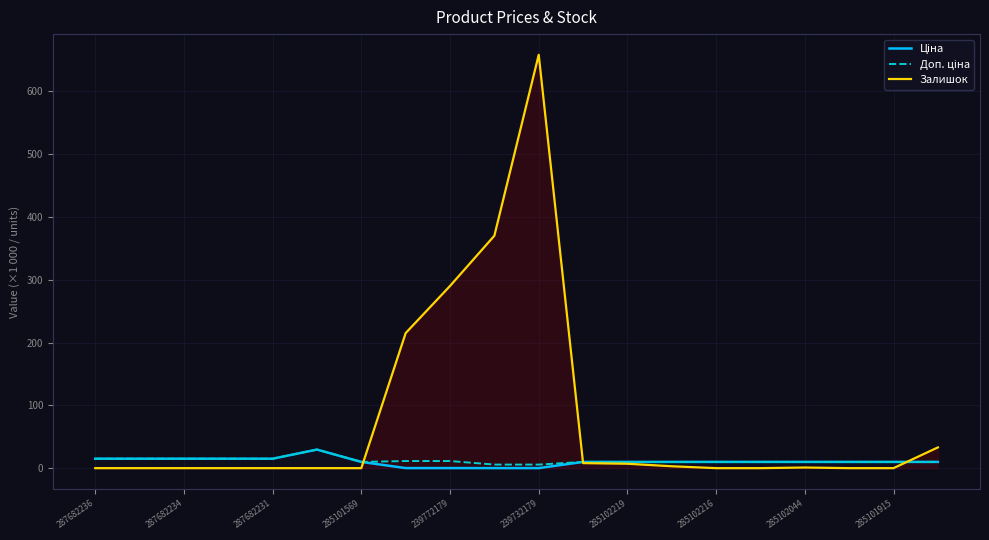

At which category is the sum across all series the highest?

239732179